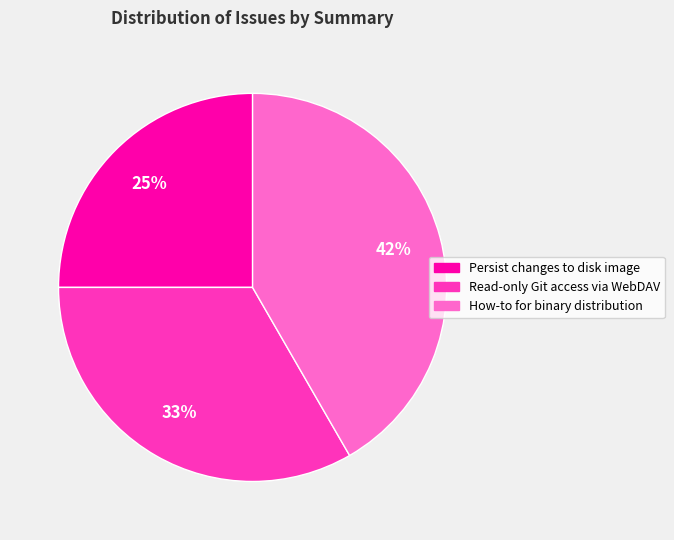

Is Read-only Git access via WebDAV the majority of the pie?

No